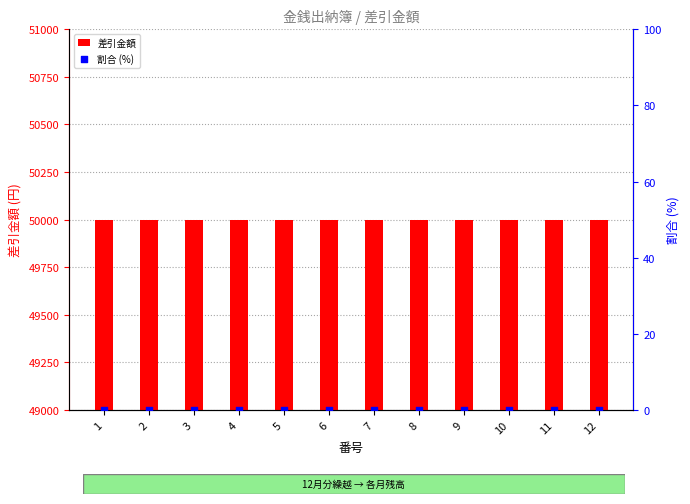

At how many categories does at least one series exceed 28556?

12